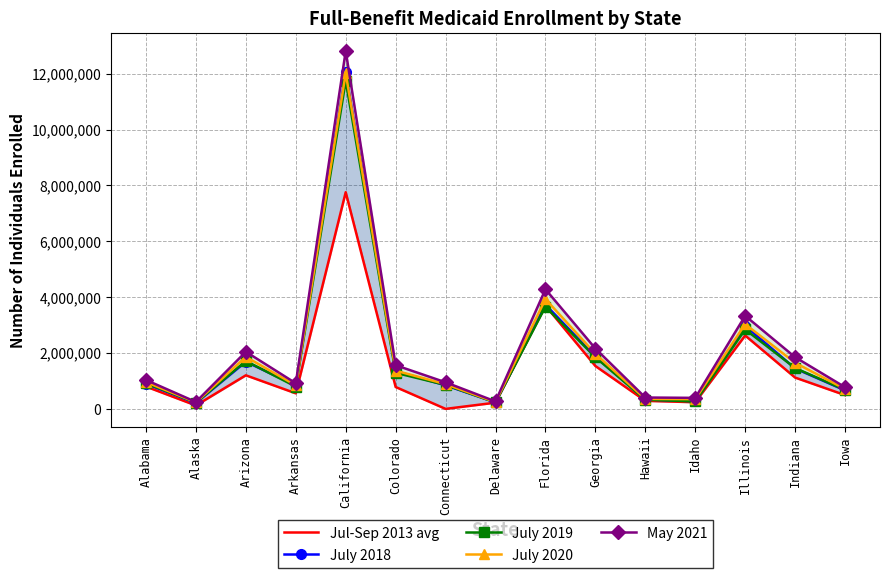

The July 2020 series shows 509244 at Idaho. True or false?

False